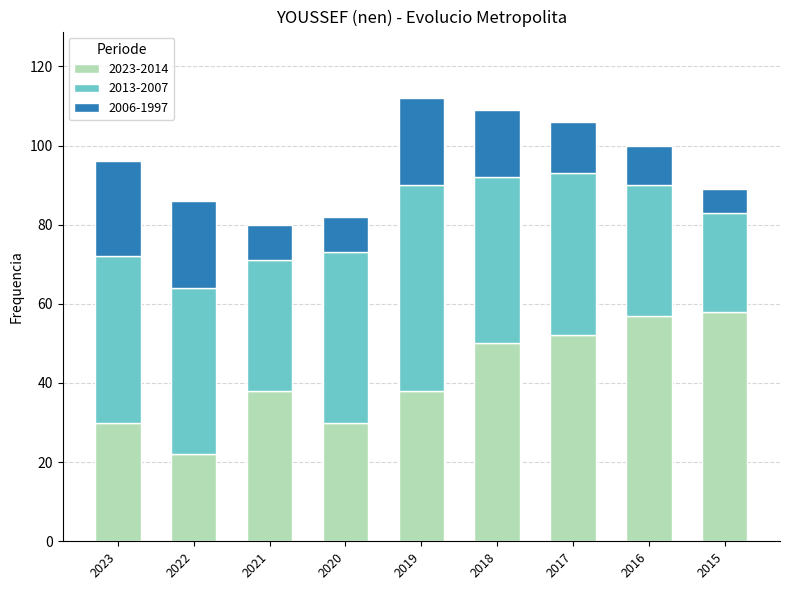

Which category has the lowest value in the 2023-2014 series?

2022